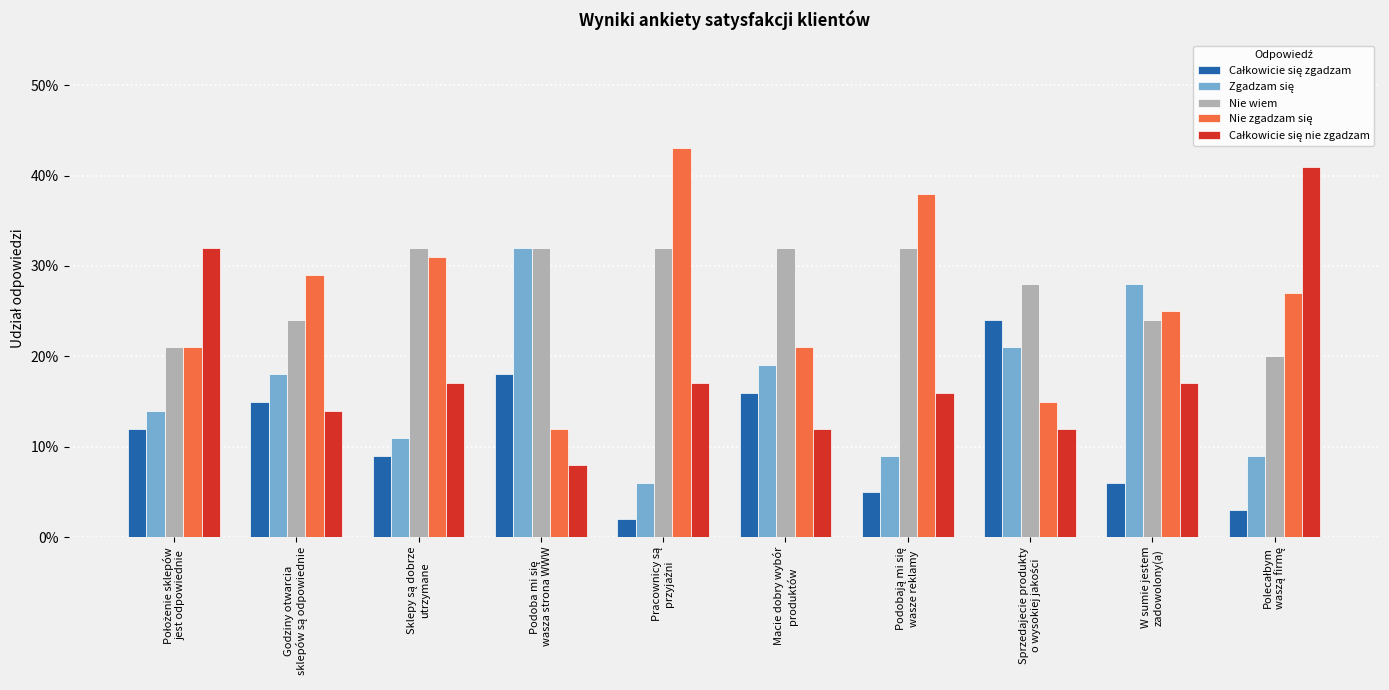

True or false: Nie zgadzam się has a value of 0.3 at Godziny otwarcia
sklepów są odpowiednie.

True